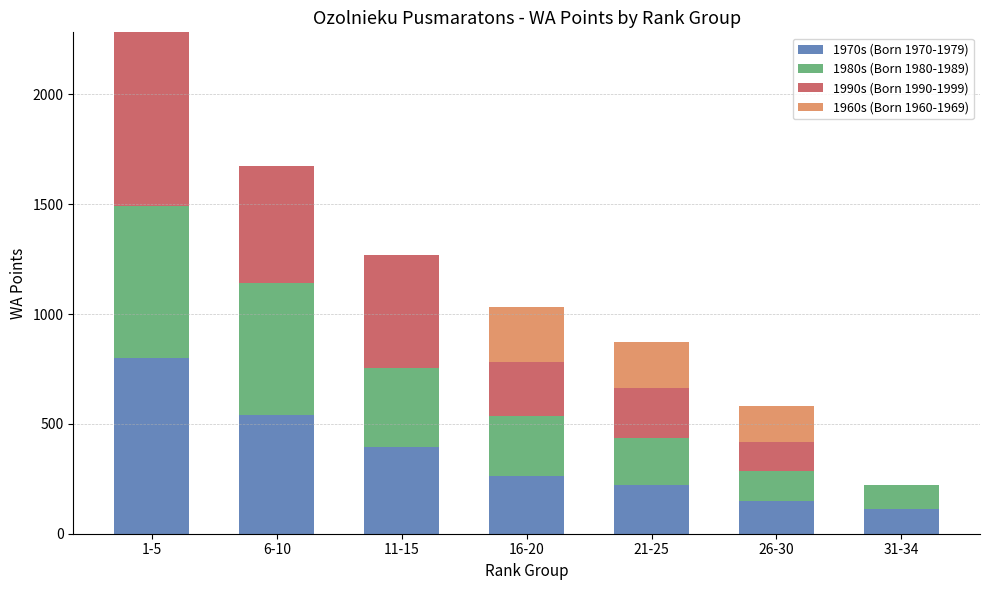

At which label does 1970s (Born 1970-1979) reach its peak?

1-5